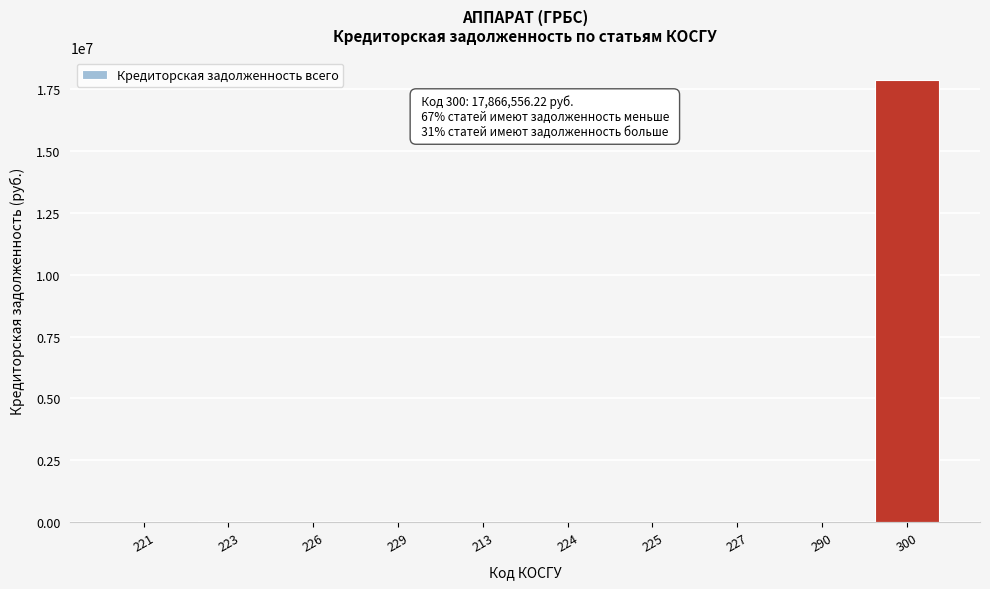

The value at 224 is 0.0. True or false?

True